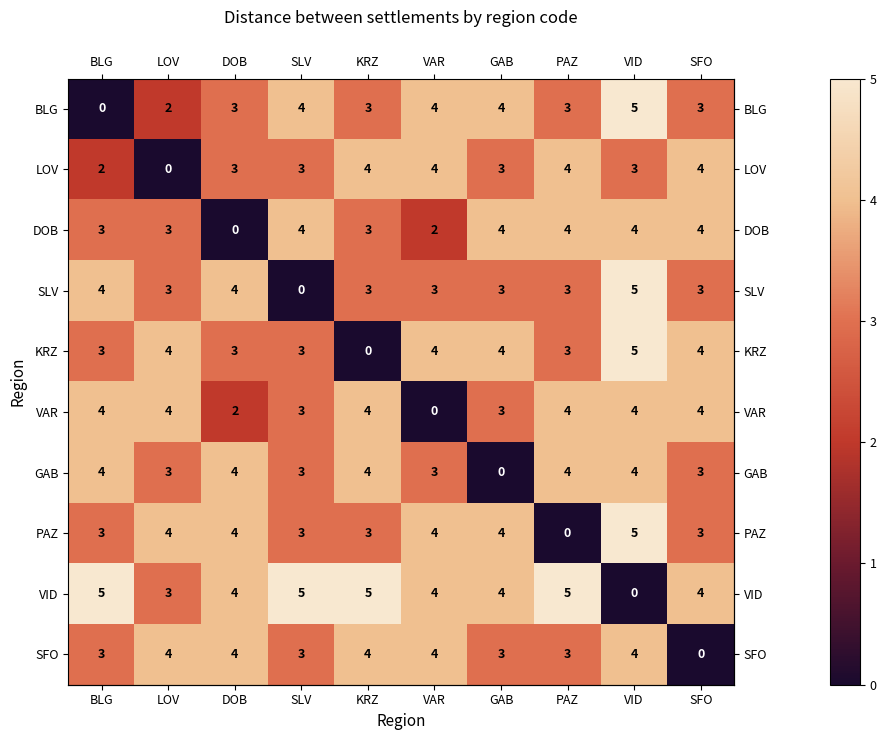

What is the maximum value shown in the chart?

5